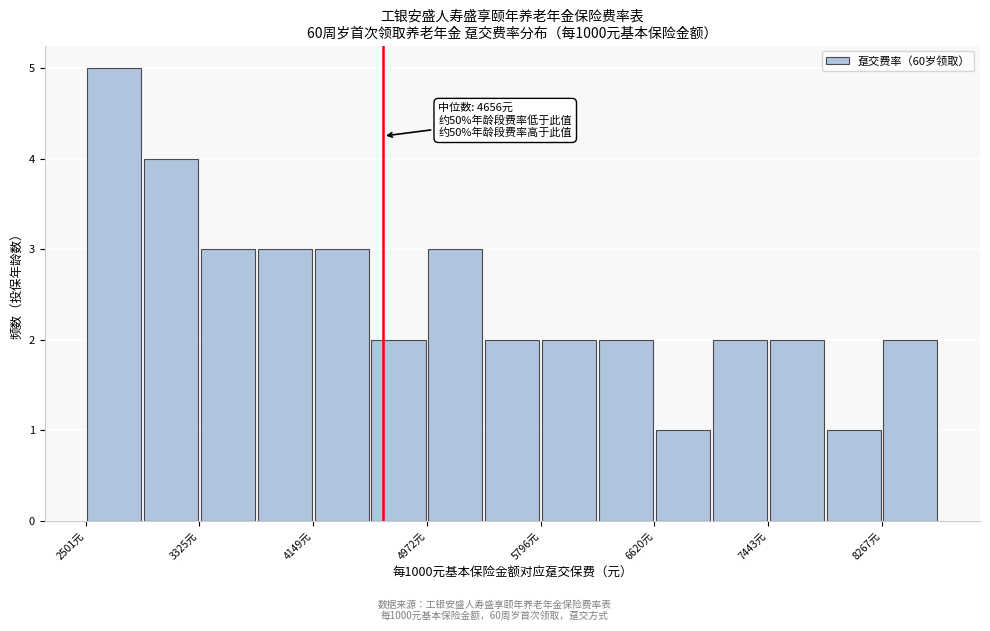

Which range on the x-axis has the tallest bar?

2500 to 2900